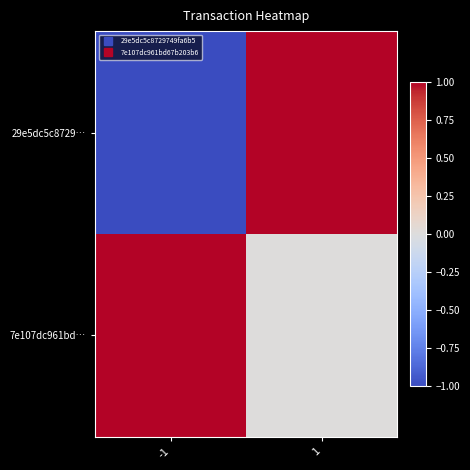

Which series changed the most between -1 and 1?

29e5dc5c8729…